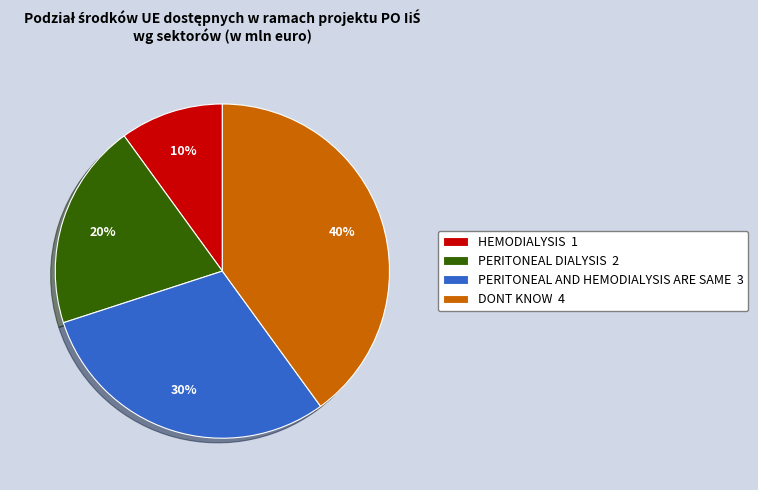

Is it true that DONT KNOW is 40% of the pie?

True